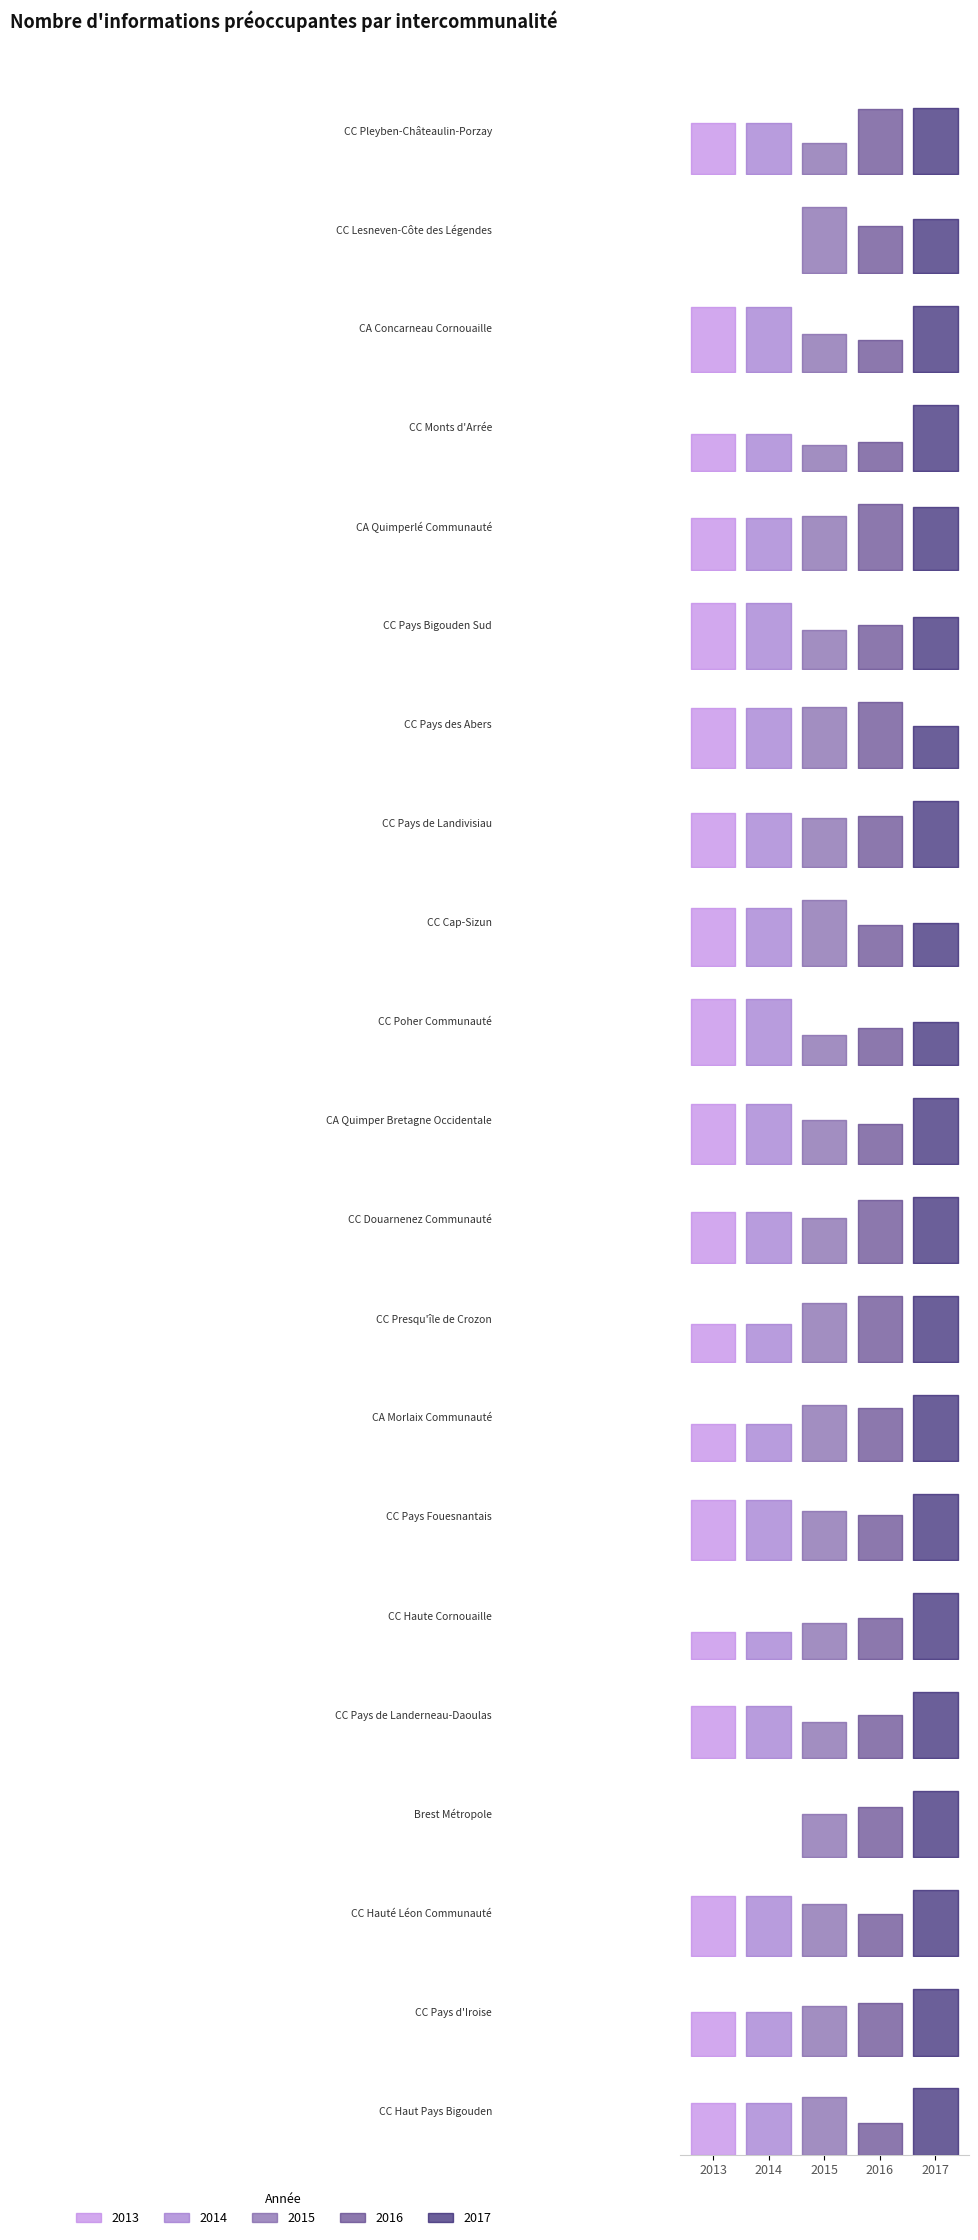

What is the total value across all series at CC Poher Communauté?

169